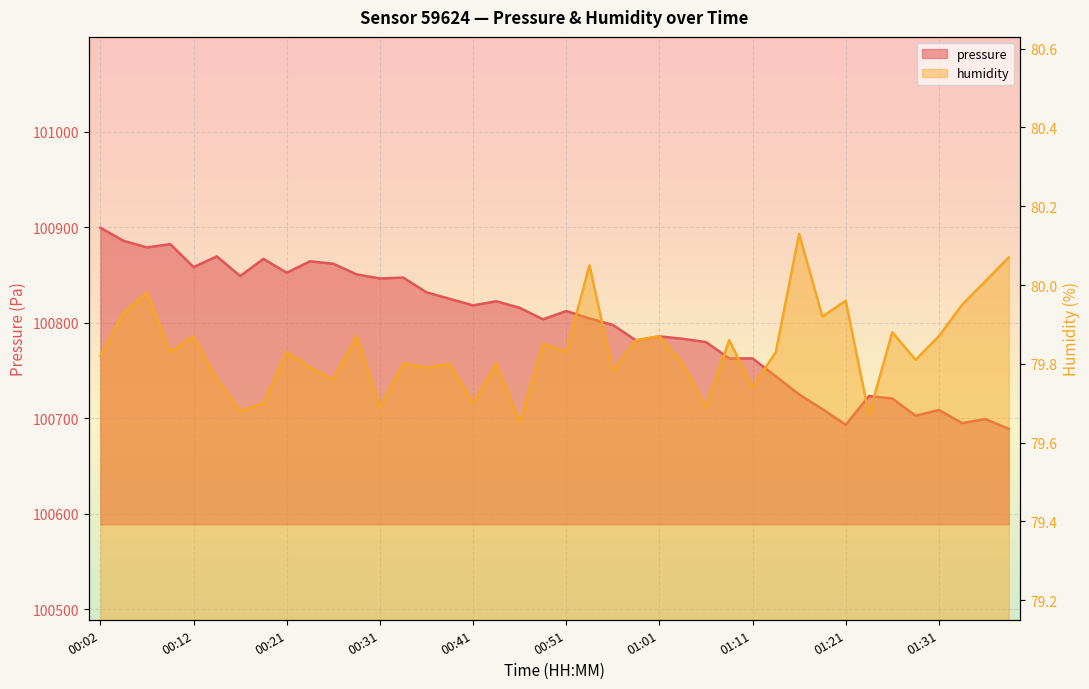

Is it true that humidity equals 79.9 at 01:01?

True